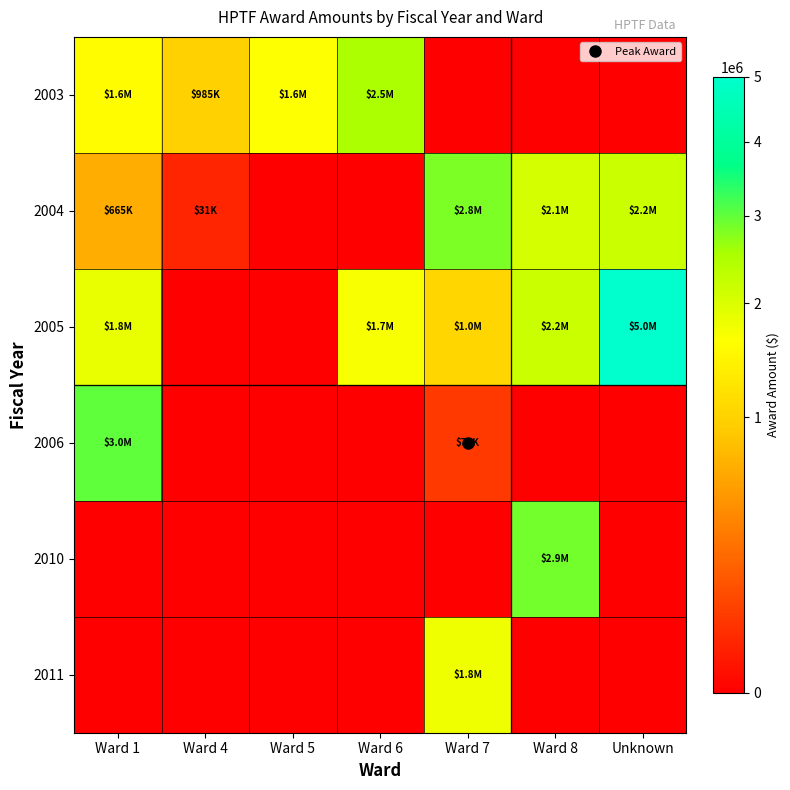

At which category is the sum across all series the highest?

Unknown